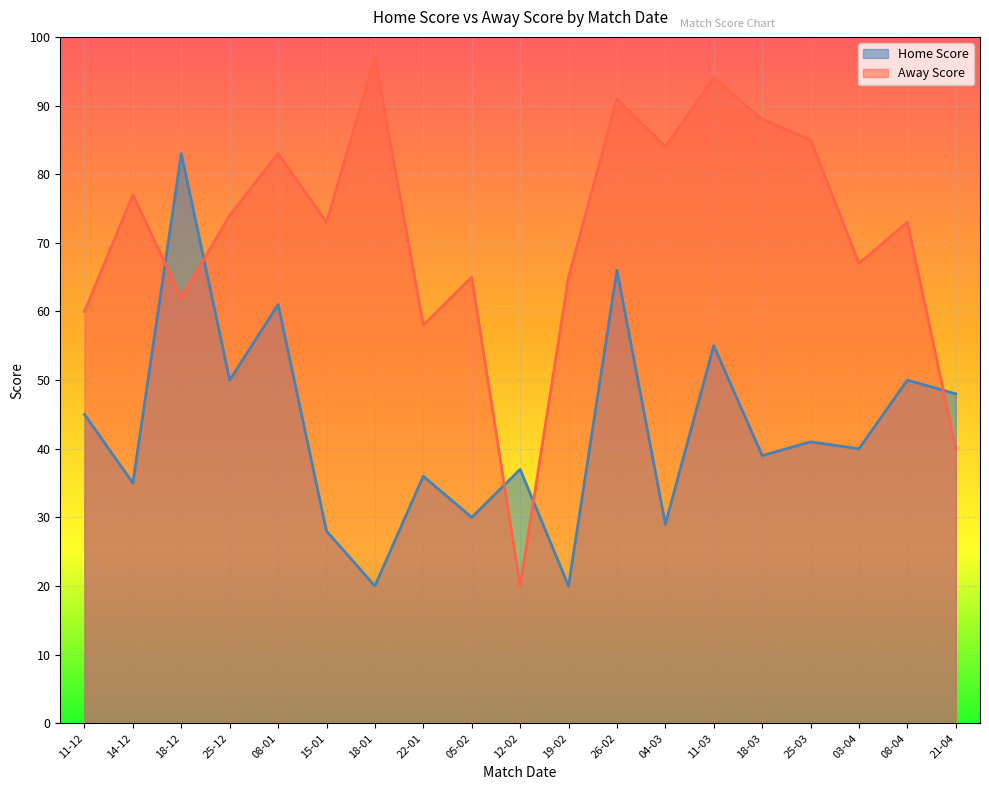

Count the number of categories in the chart.

19